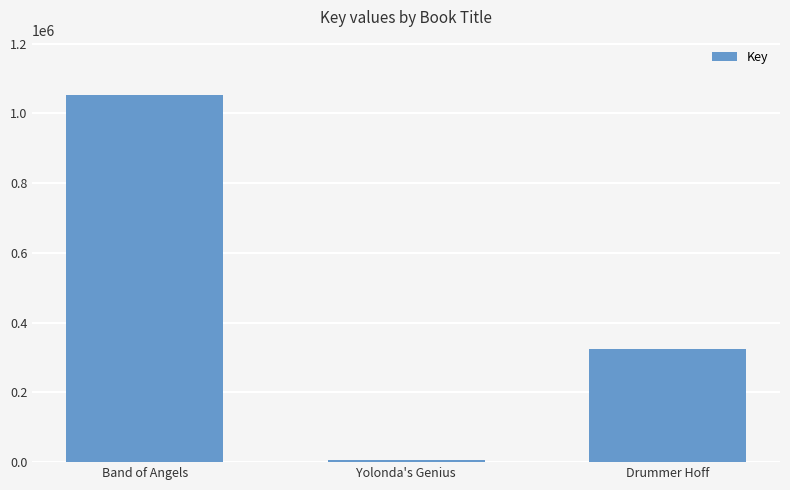

What is the minimum value shown in the chart?

7059